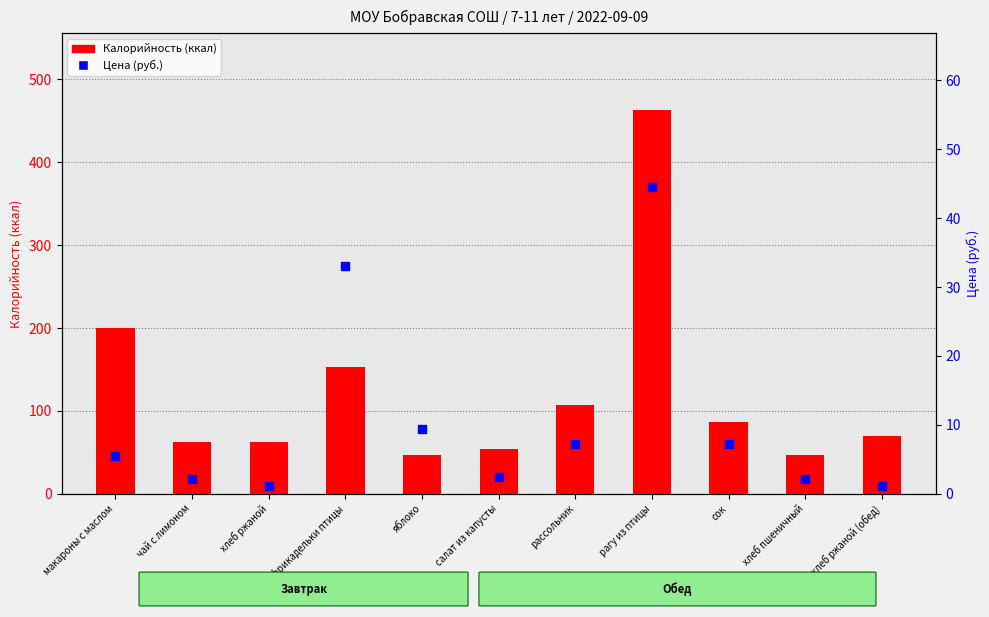

At which category is the sum across all series the highest?

рагу из птицы